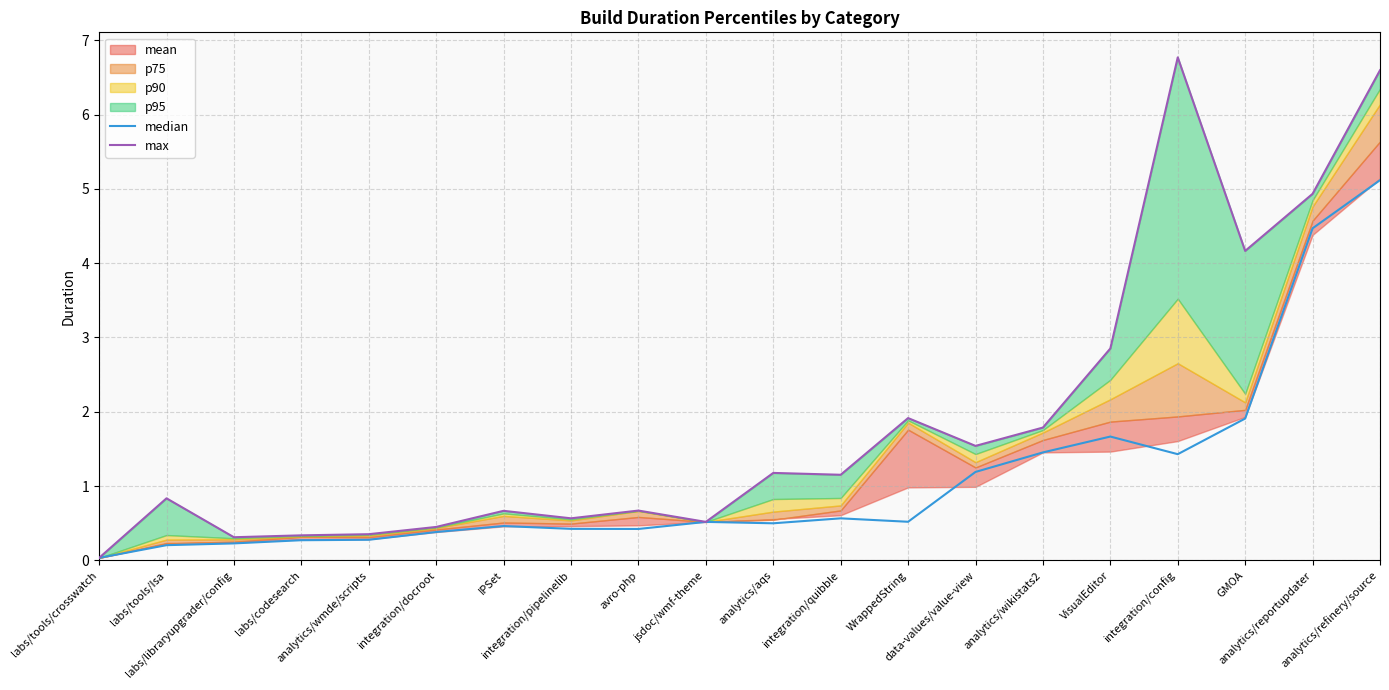

At which label is max closest to 3?

VisualEditor